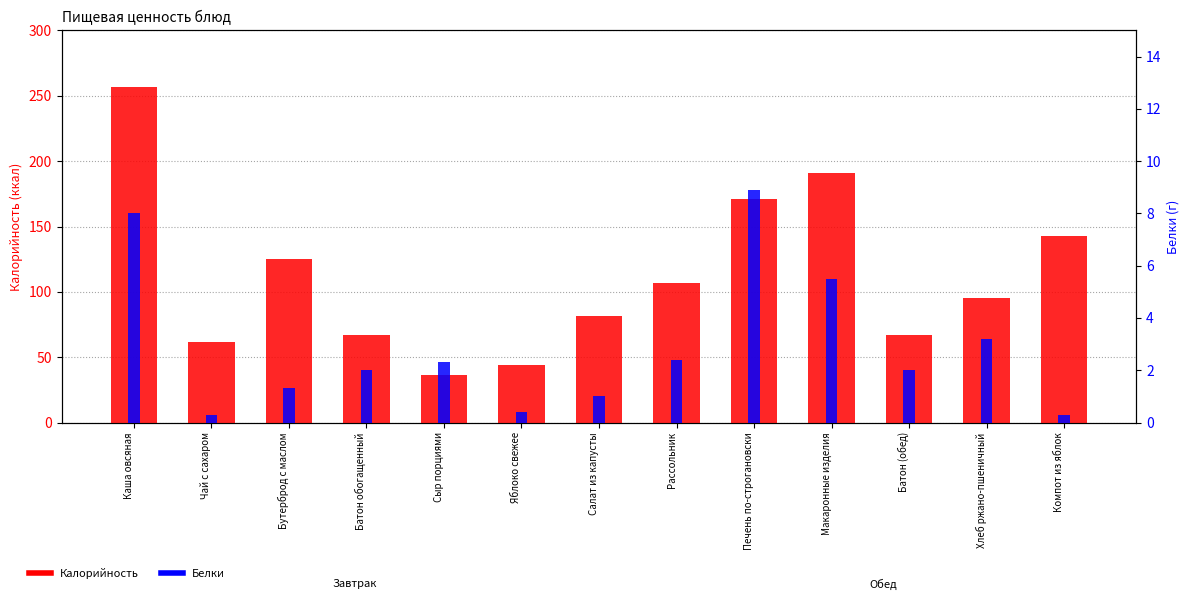

At which category is the sum across all series the highest?

Каша овсяная